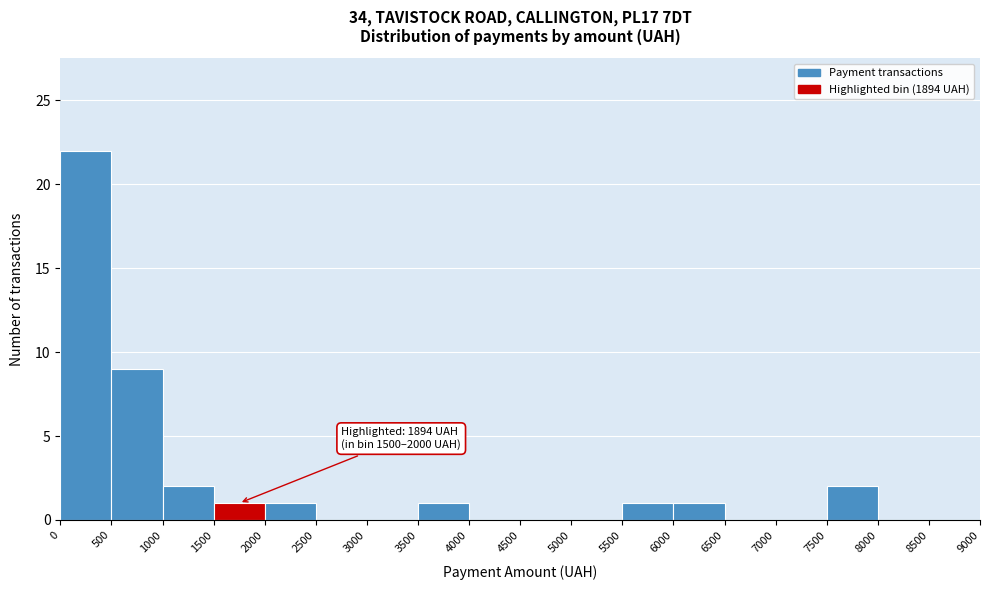

Over which range of the x-axis is the bar tallest?

0 to 500